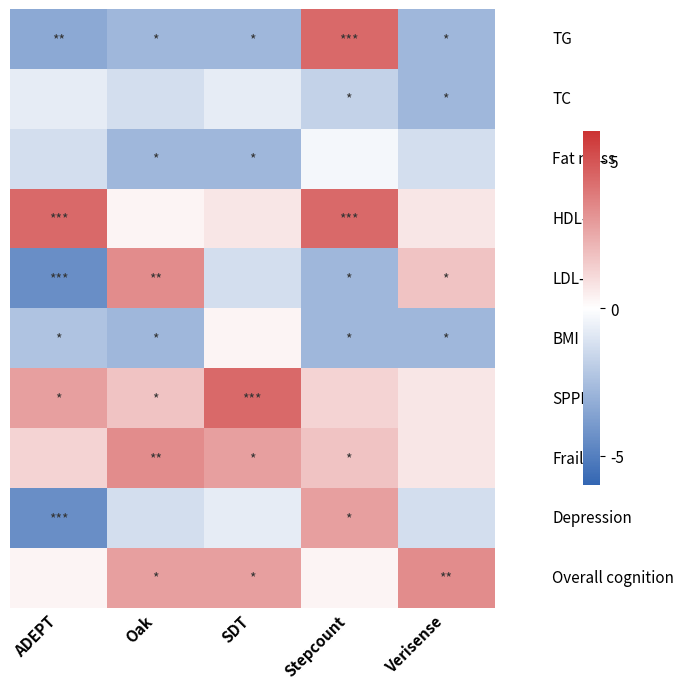

What is the spread (max minus min) of values at Stepcount?

7.2